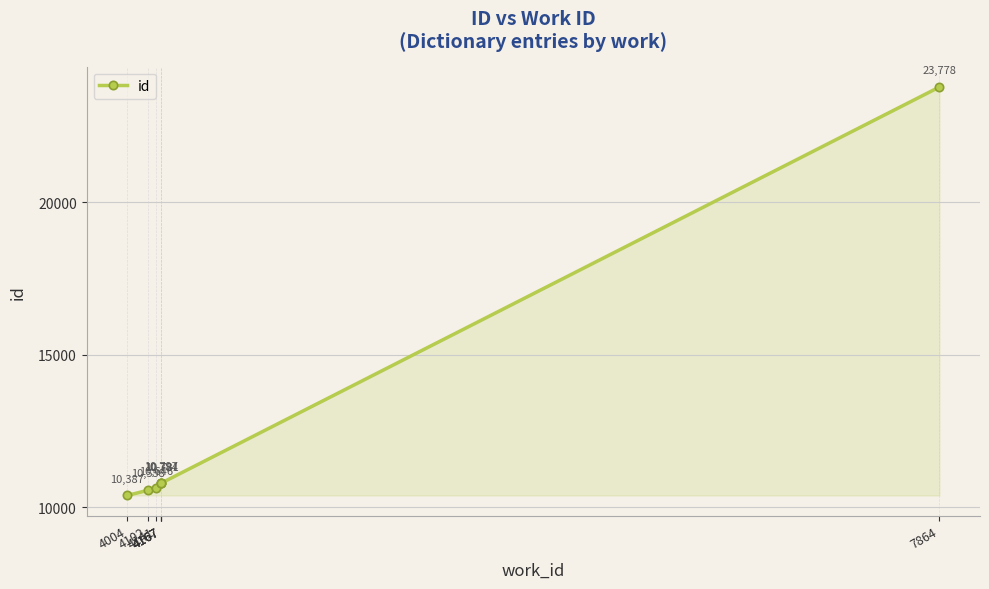

Which has a higher value, 4102 or 4167?

4167